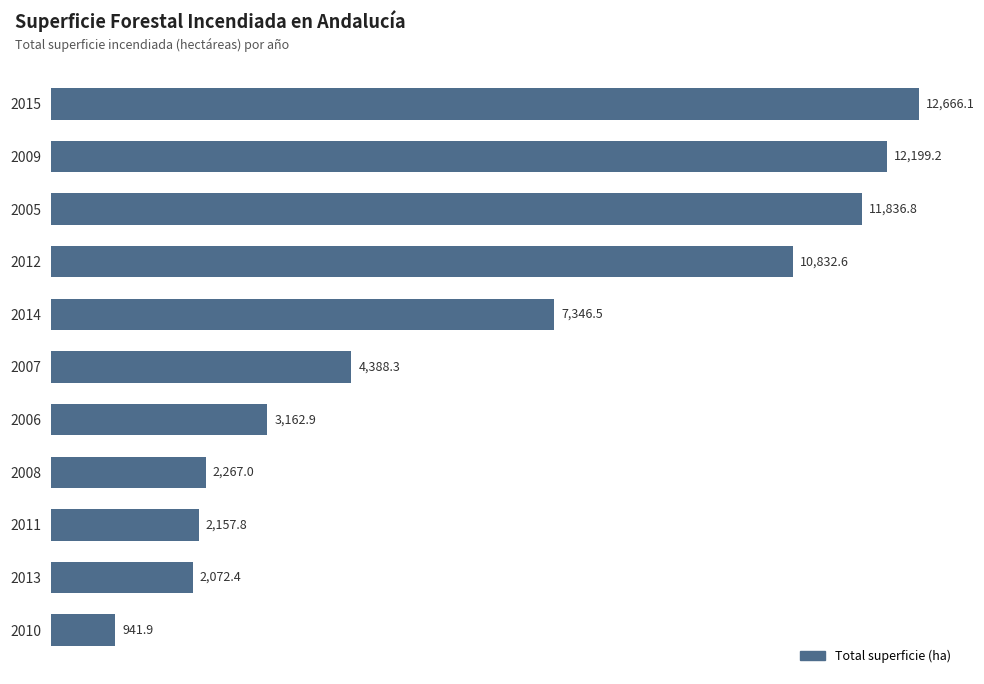

Are the bars grouped side by side (vs. stacked)?

No